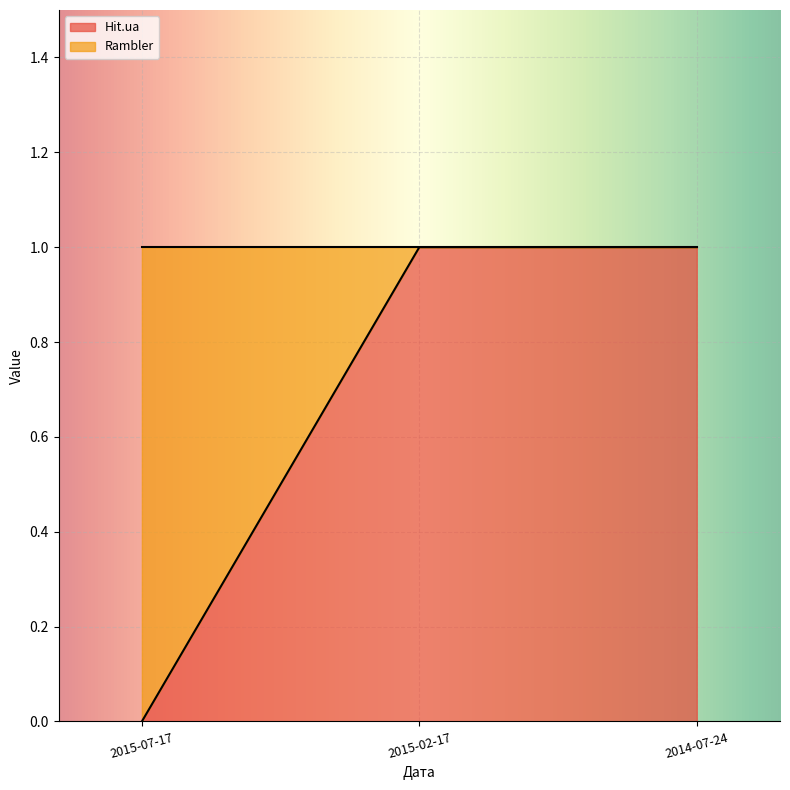

Does the chart display data point markers on the line(s)?

No